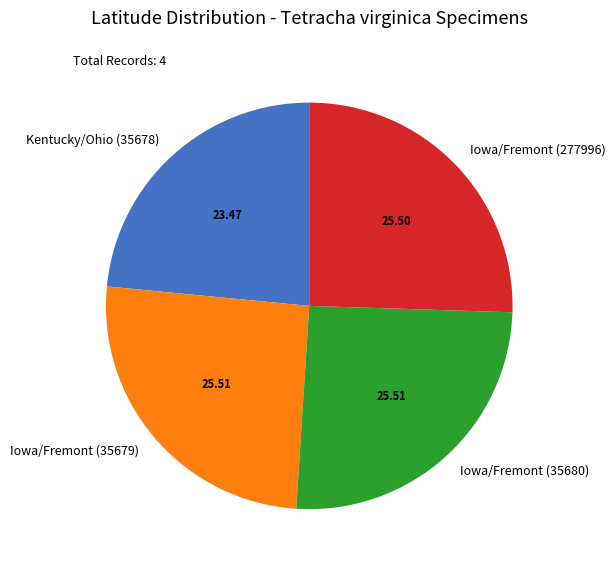

The Iowa/Fremont (35680) slice represents 36% of the pie. True or false?

False